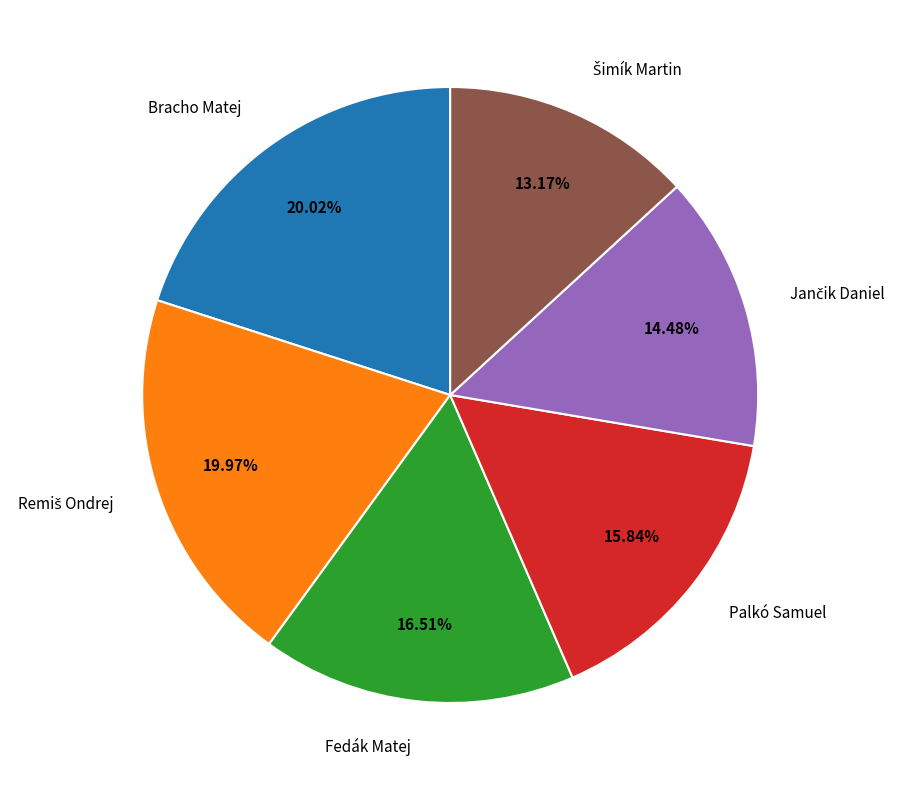

Does Palkó Samuel account for over 50% of the chart?

No